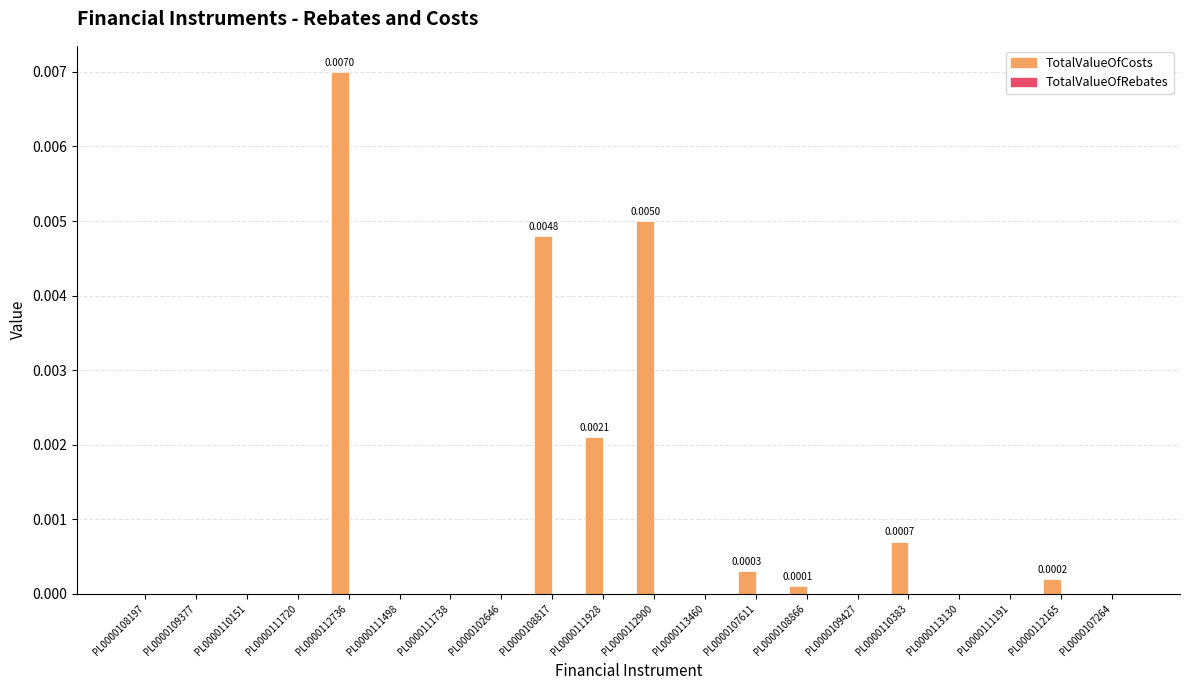

Count the number of categories in the chart.

20